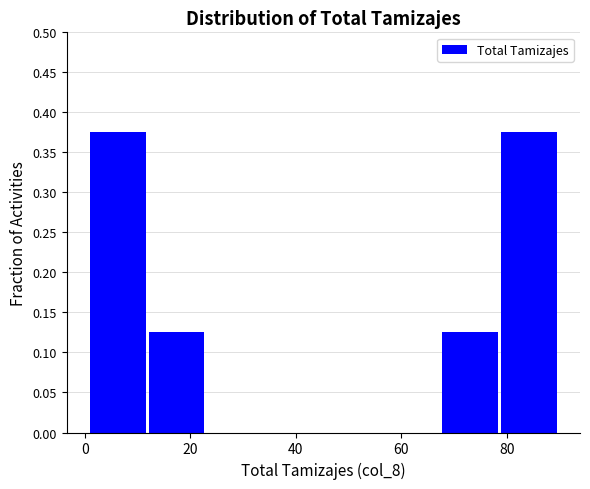

Reading left to right, list every bar in this chart as the range it spans on the x-axis followed by its height. Neither the bar edges nor the heights are printed on the chart, so give them approximately, as read against the axes.

2 to 12: 0.375
12 to 24: 0.125
24 to 34: 0
34 to 46: 0
46 to 56: 0
56 to 68: 0
68 to 78: 0.125
78 to 90: 0.375